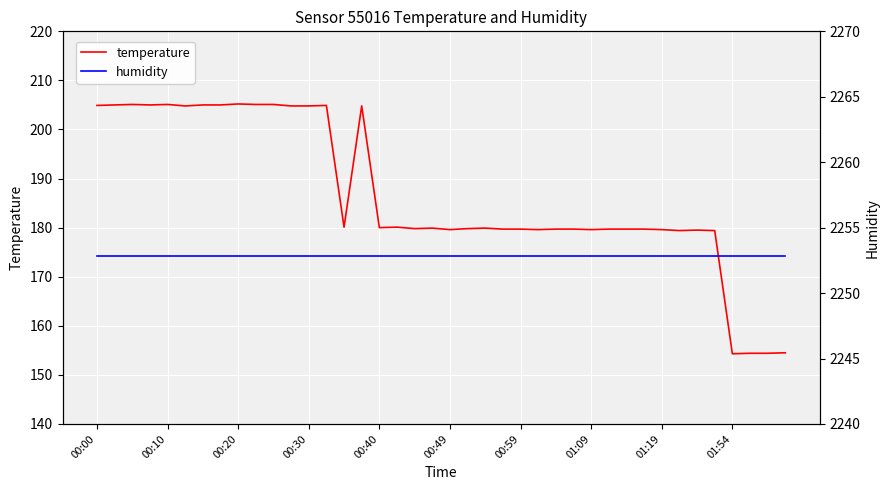

The temperature series shows 180.1 at 14. True or false?

True